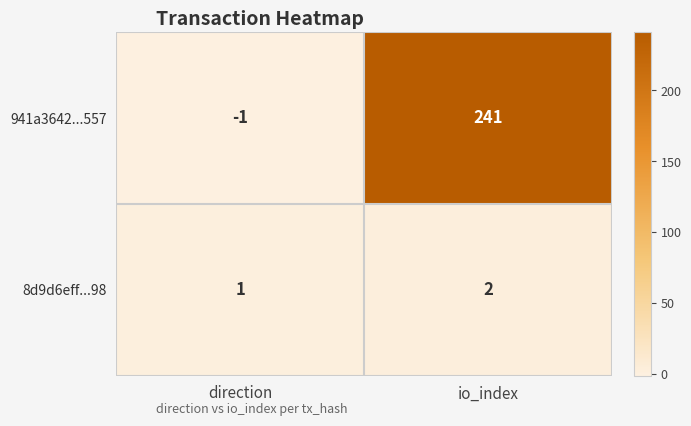

What is the difference between the highest and lowest values at io_index?

239